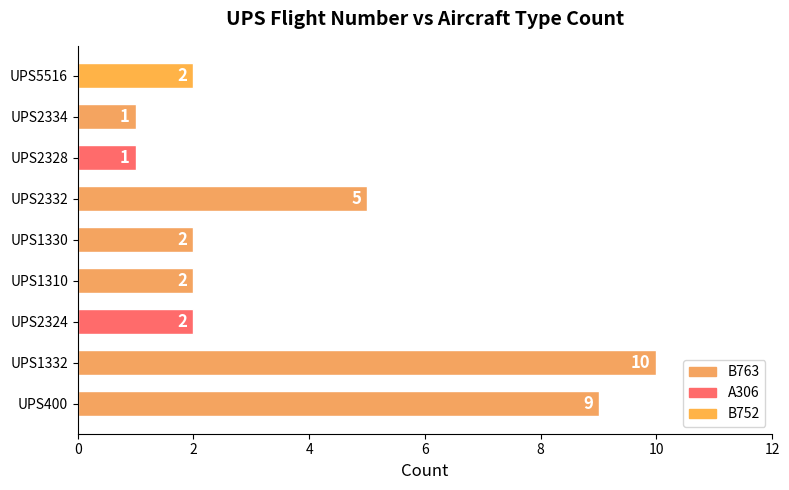

What is the greatest value displayed?

10